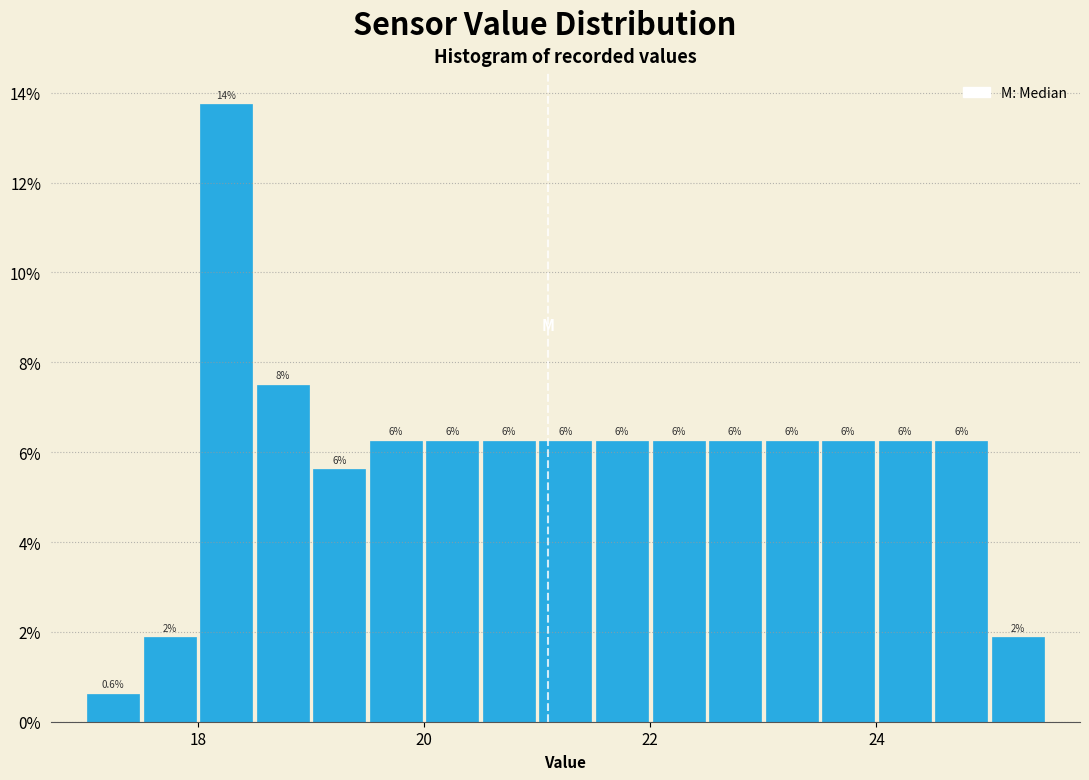

Around what value on the x-axis is the tallest bar? Give the approximate position of its centre, as read against the axis.

18.2